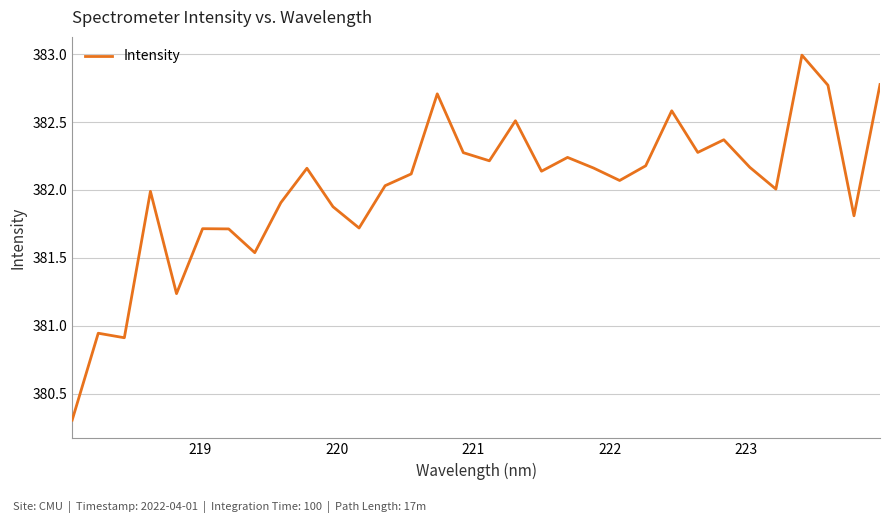

What is the difference between the maximum and minimum values?

2.7